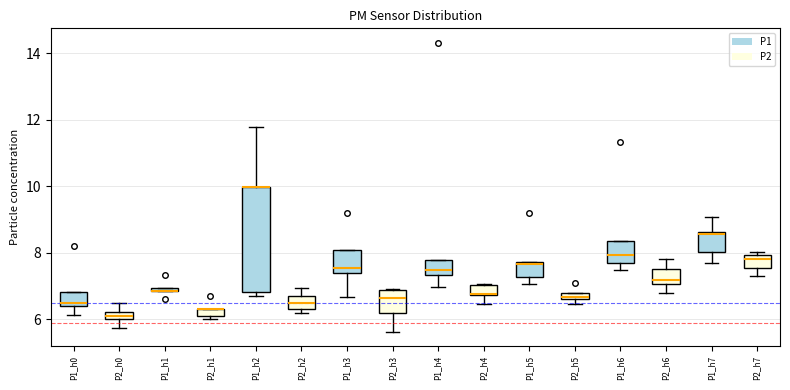

Where is the lower edge of the box for P1_h4 on the y-axis? The values are not printed on the chart, so give them approximately, as read against the axis.

7.4